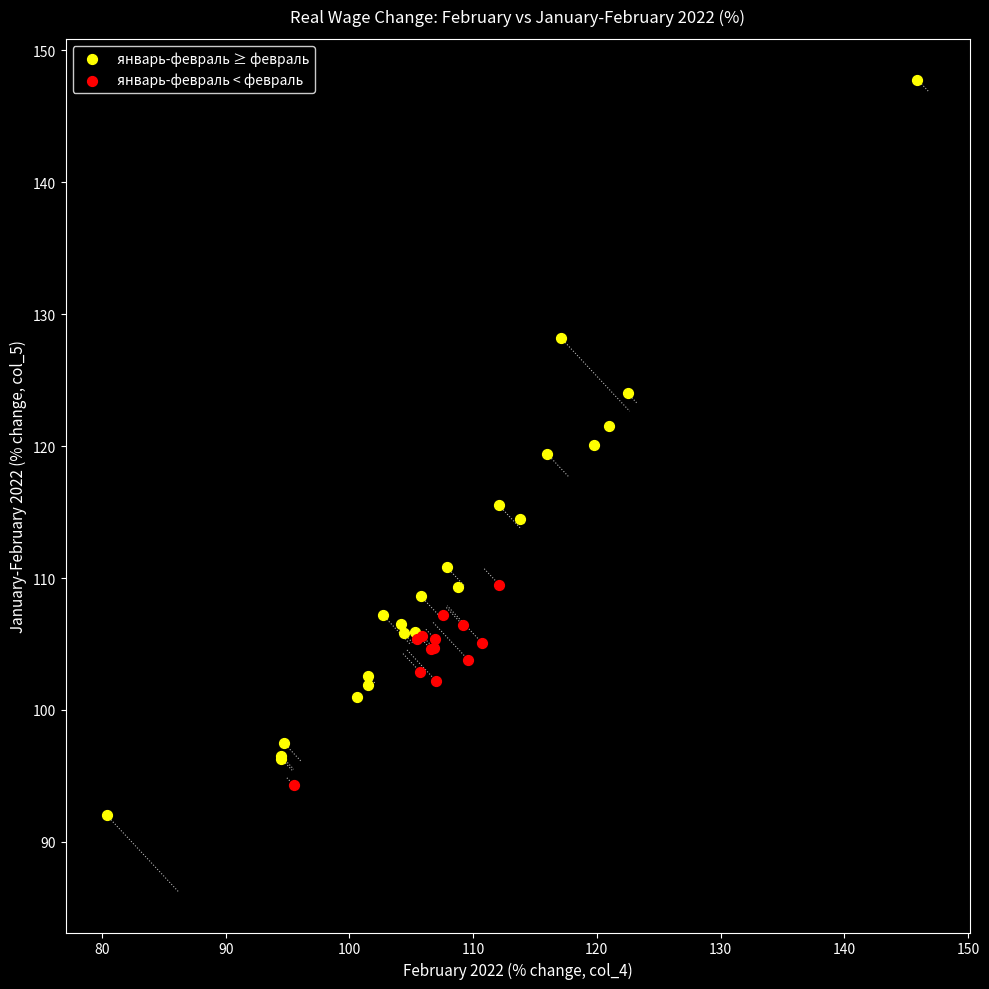

Which series has the widest spread of Y values?

январь-февраль ≥ февраль